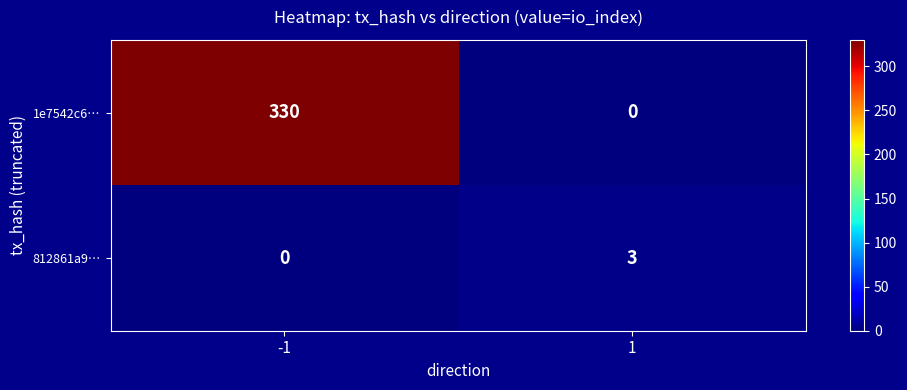

Reading left to right, transcribe all the data shown in this chart.

1e7542c6…: 330	0
812861a9…: 0	3